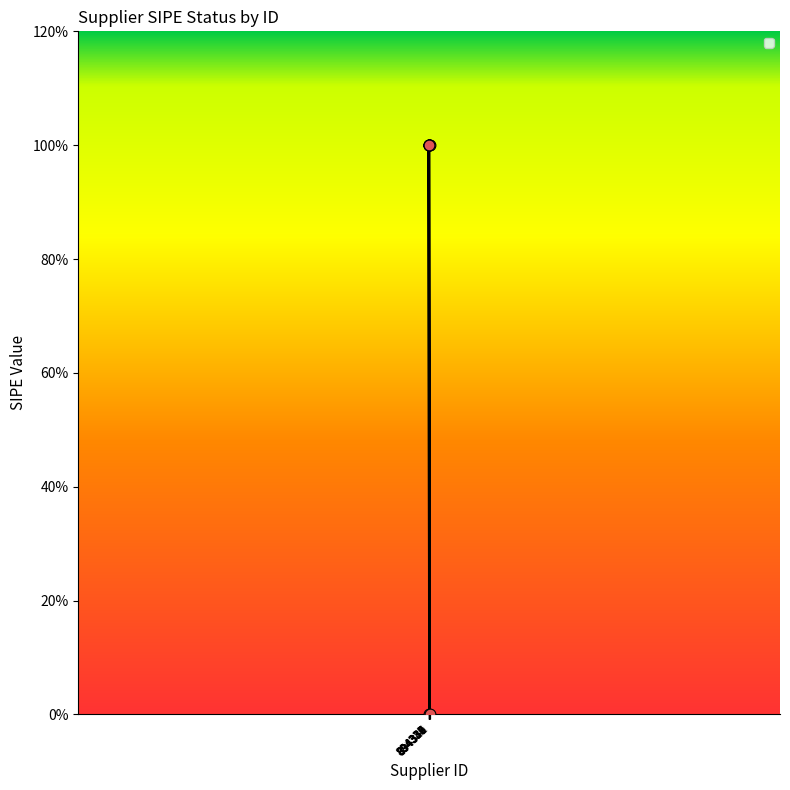

Approximately how many times larger is the value at 894341 compared to 894331?

1.0